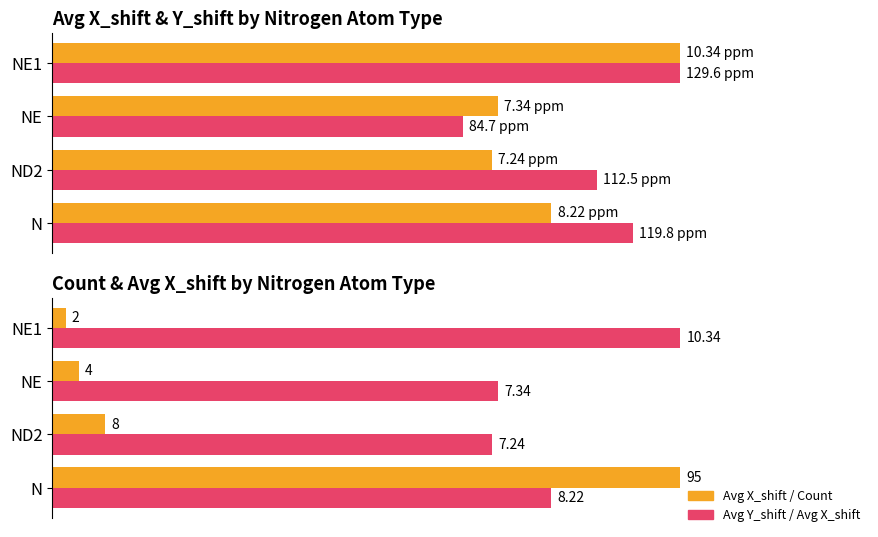

What is the difference between the second highest and minimum values in the Count (normalized %) series?

6.3